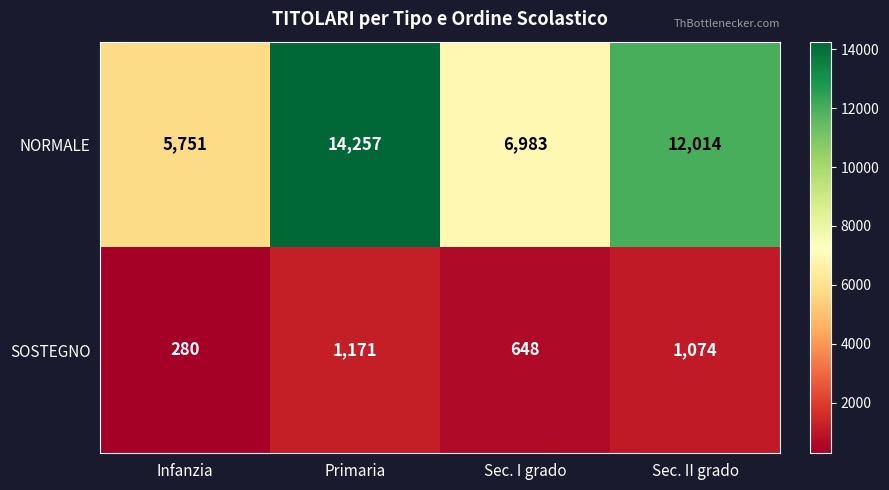

Which label corresponds to the largest value in the chart?

Primaria